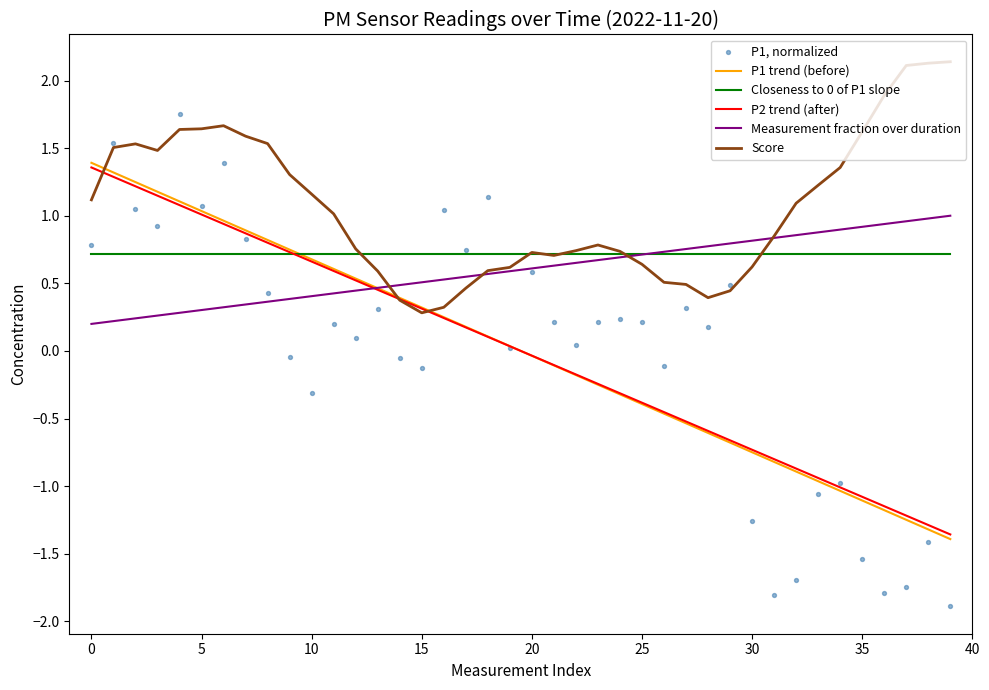

Which series reaches the minimum Y coordinate?

P1, normalized